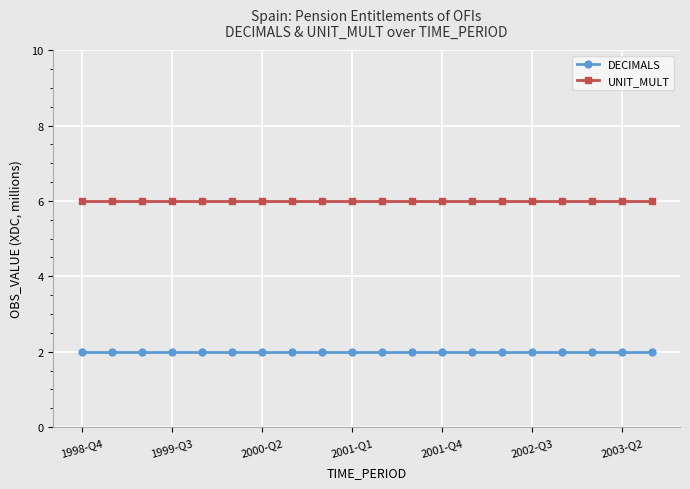

True or false: UNIT_MULT and DECIMALS intersect in this chart.

False